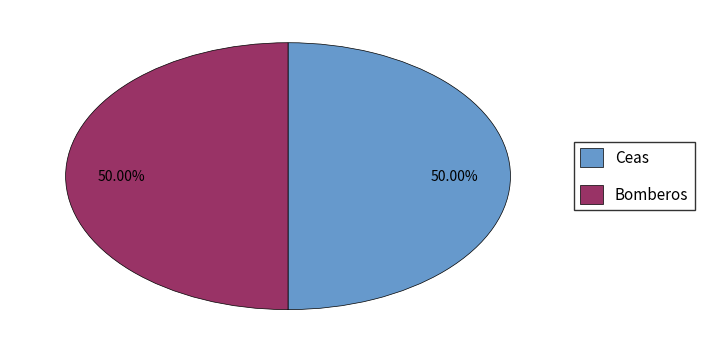

What is the ratio of the value at Ceas to the value at Bomberos?

1.0